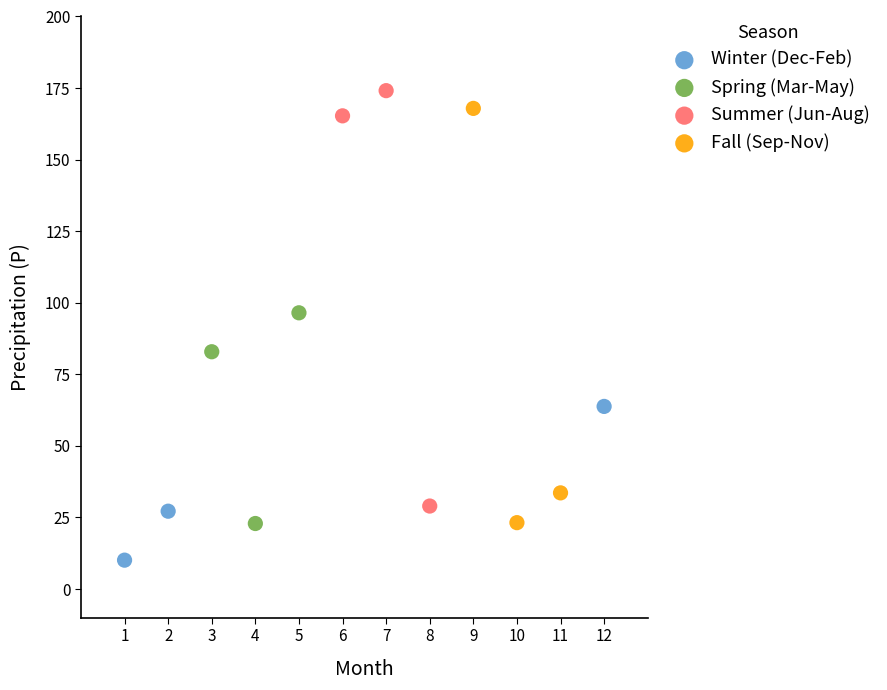

Which series contains the lowest Y value?

Winter (Dec-Feb)